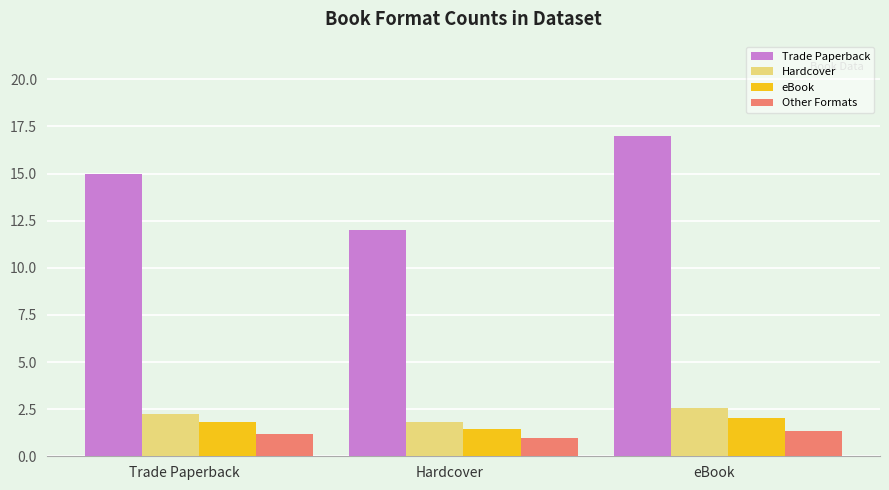

Rank the series at eBook from lowest to highest value.

Other Formats, eBook, Hardcover, Trade Paperback